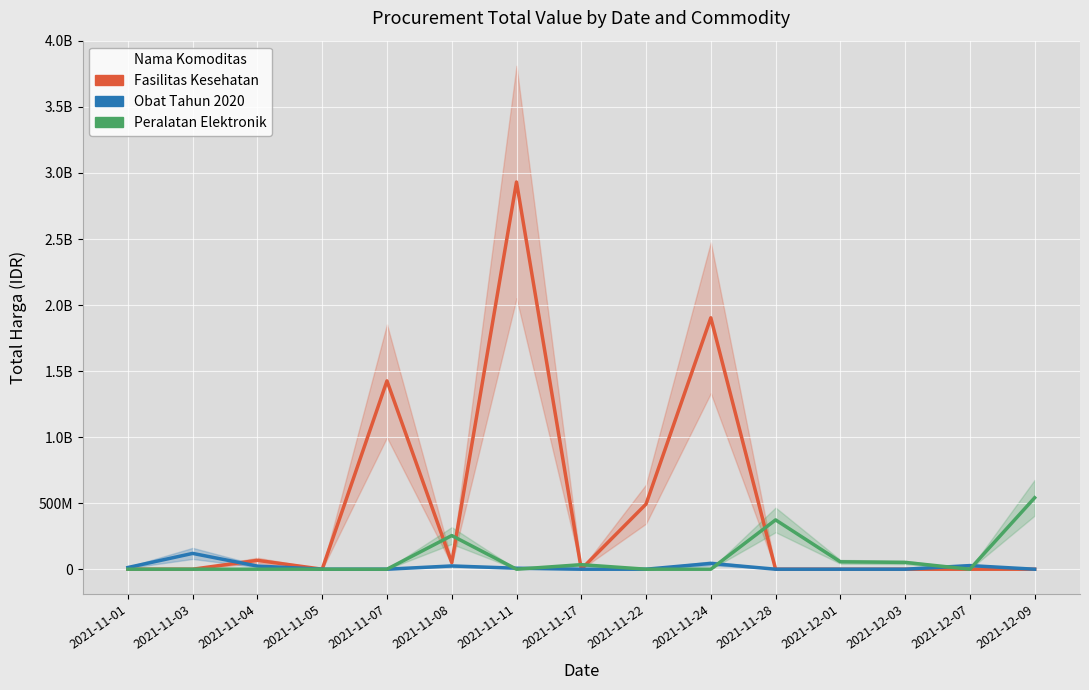

How many interior local peaks does the Fasilitas Kesehatan series have?

4